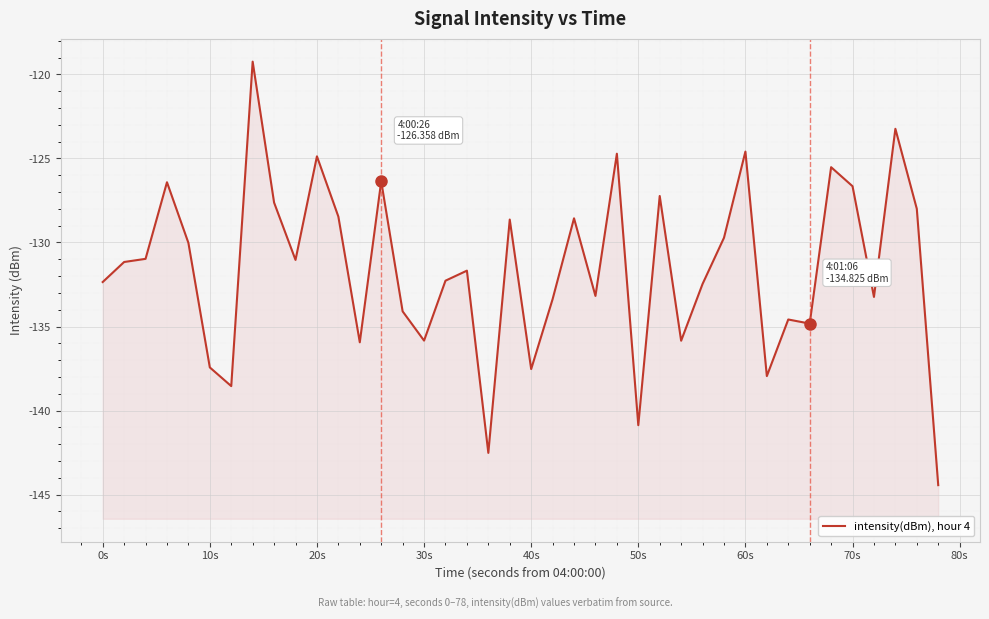

Reading left to right, what are all the values shown in this chart?

-132.4	-131.2	-131.0	-126.4	-130.0	-137.4	-138.5	-119.2	-127.6	-131.0	-124.9	-128.5	-135.9	-126.4	-134.1	-135.8	-132.3	-131.7	-142.5	-128.6	-137.5	-133.4	-128.6	-133.2	-124.7	-140.9	-127.2	-135.8	-132.5	-129.7	-124.6	-137.9	-134.6	-134.8	-125.5	-126.7	-133.2	-123.2	-128.0	-144.4